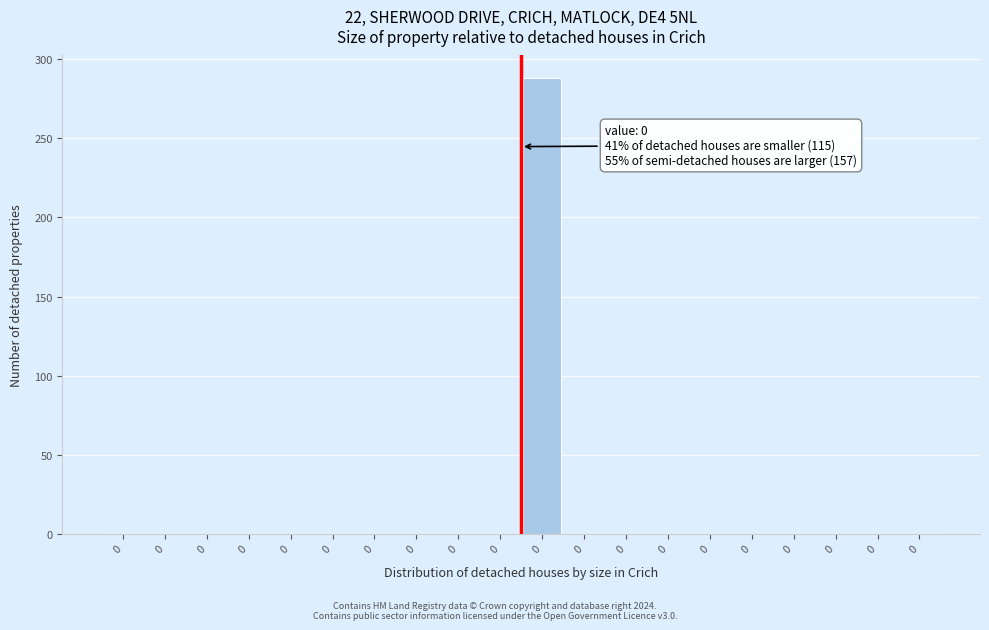

Are the bars horizontal?

No